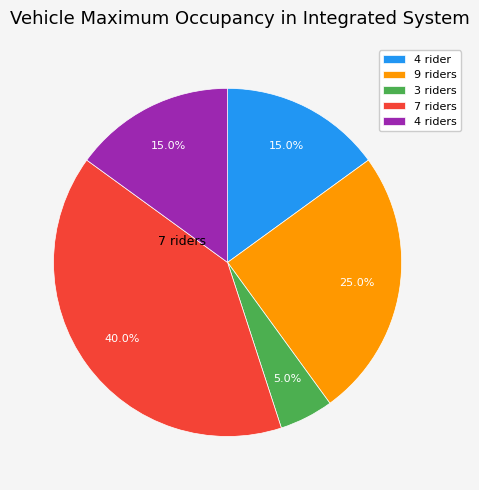

Does any single category account for the majority?

No